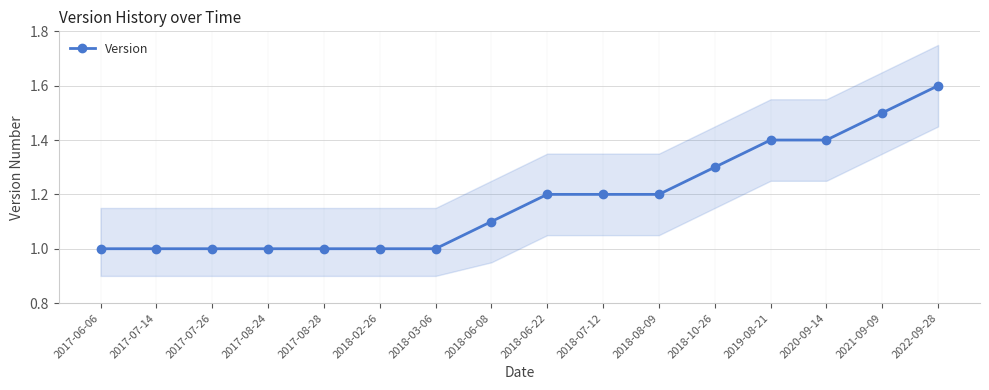

Rank the categories by value from highest to lowest.

2022-09-28, 2021-09-09, 2019-08-21, 2020-09-14, 2018-10-26, 2018-06-22, 2018-07-12, 2018-08-09, 2018-06-08, 2017-06-06, 2017-07-14, 2017-07-26, 2017-08-24, 2017-08-28, 2018-02-26, 2018-03-06